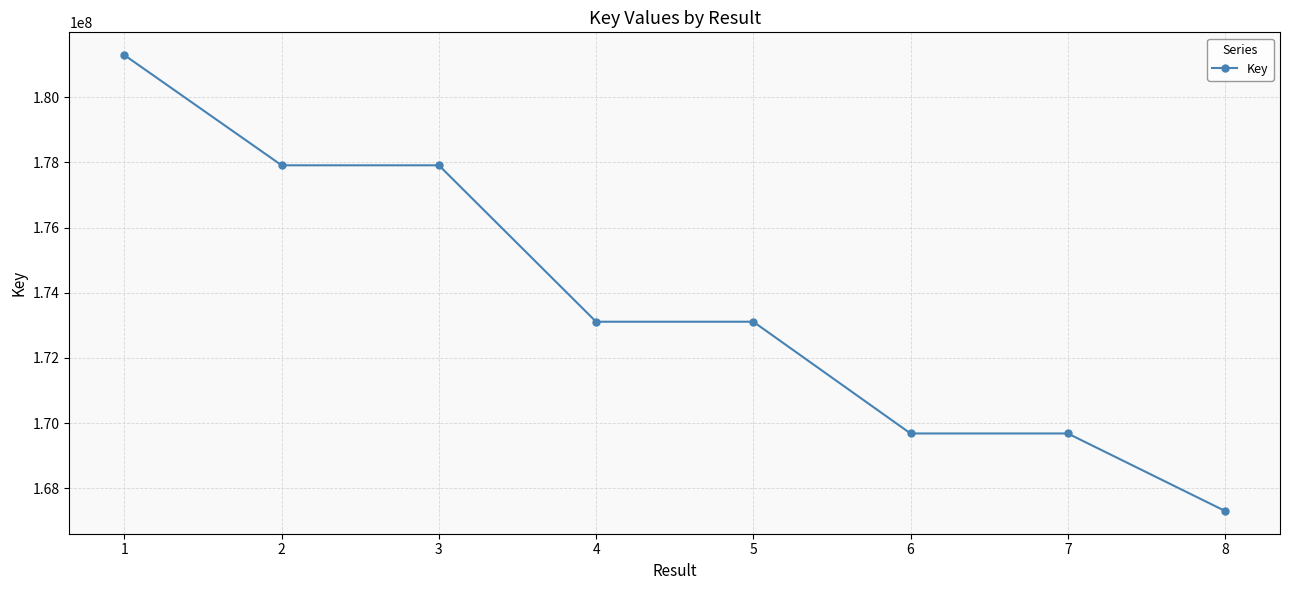

Is it true that the value at 3 is 272292171?

False